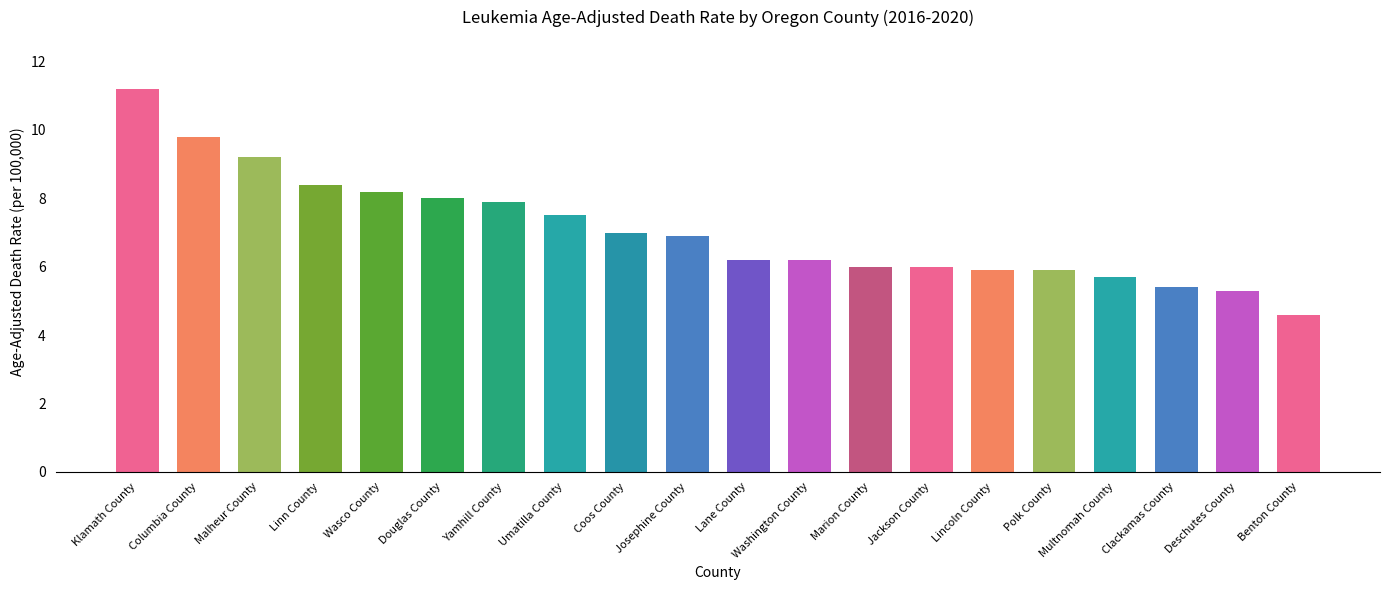

Reading right to left, what are all the values shown in this chart?

4.6	5.3	5.4	5.7	5.9	5.9	6.0	6.0	6.2	6.2	6.9	7.0	7.5	7.9	8.0	8.2	8.4	9.2	9.8	11.2